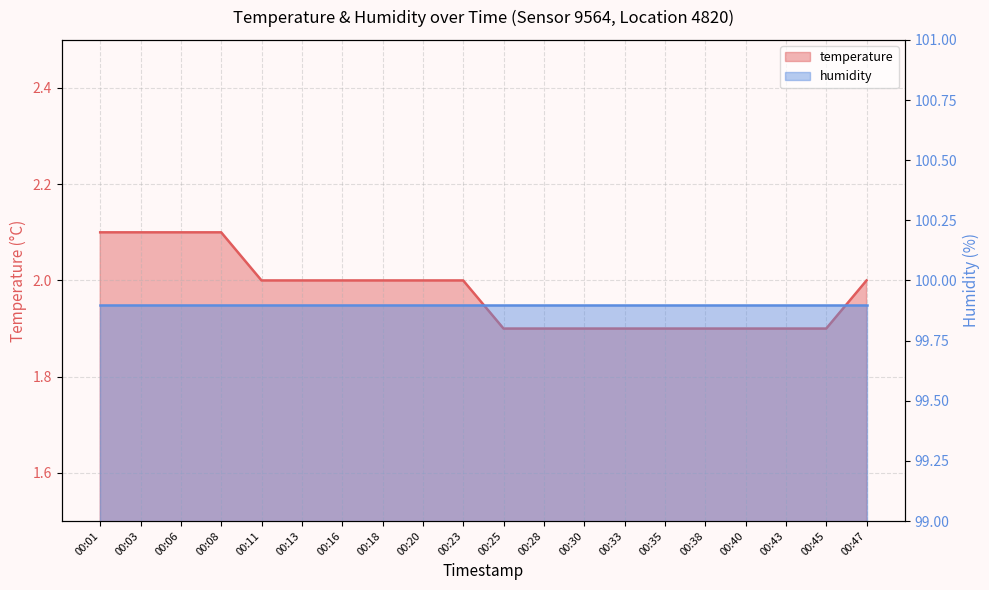

Reading left to right, extract all data points from this chart.

00:01=2.1	00:03=2.1	00:06=2.1	00:08=2.1	00:11=2.0	00:13=2.0	00:16=2.0	00:18=2.0	00:20=2.0	00:23=2.0	00:25=1.9	00:28=1.9	00:30=1.9	00:33=1.9	00:35=1.9	00:38=1.9	00:40=1.9	00:43=1.9	00:45=1.9	00:47=2.0